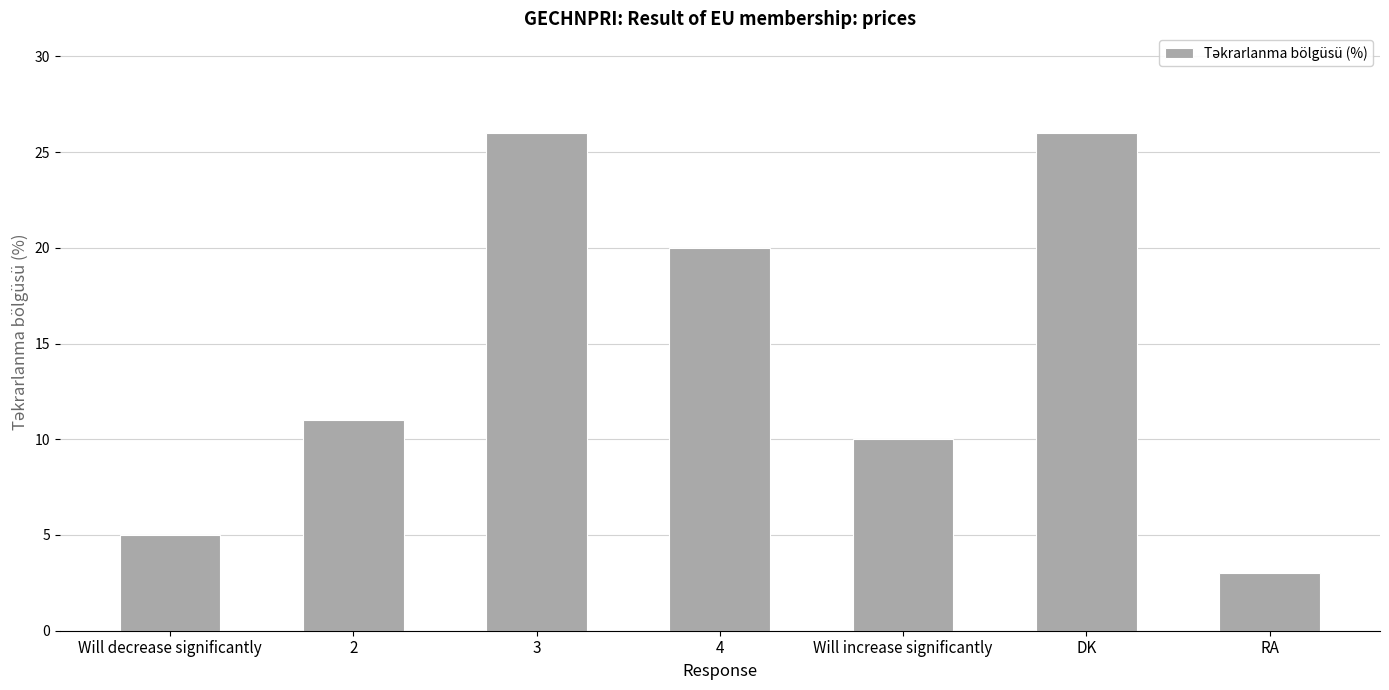

What is the change in value from 4 to DK?

+6